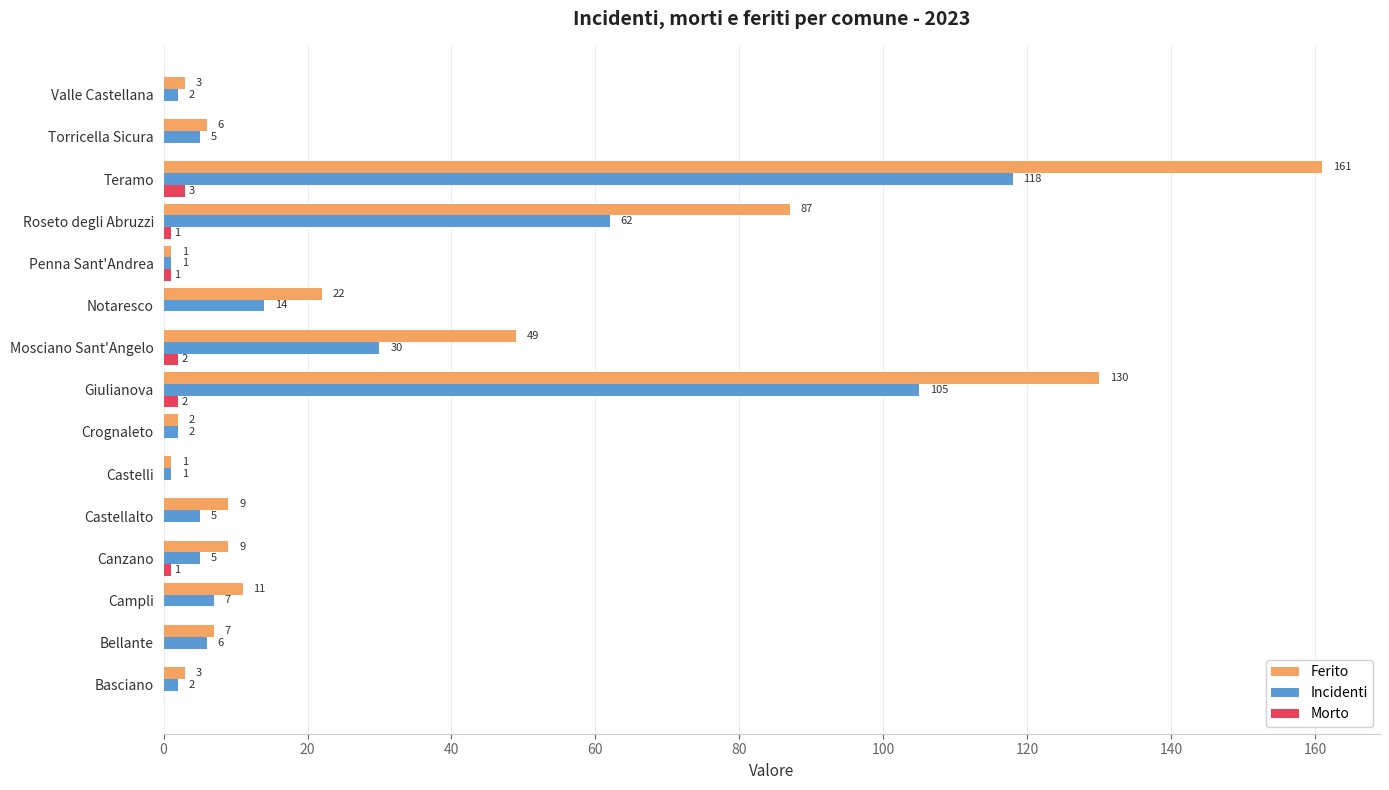

How many Morto values are between 0 and 1?

12